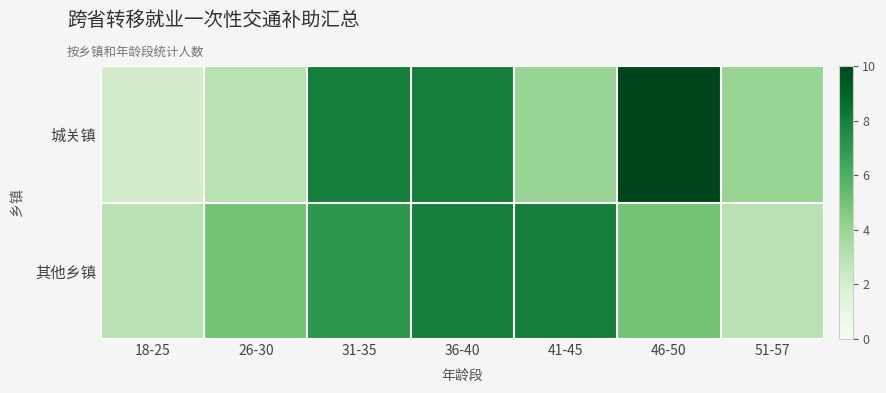

Rank the series by their maximum value, from highest to lowest.

城关镇, 其他乡镇